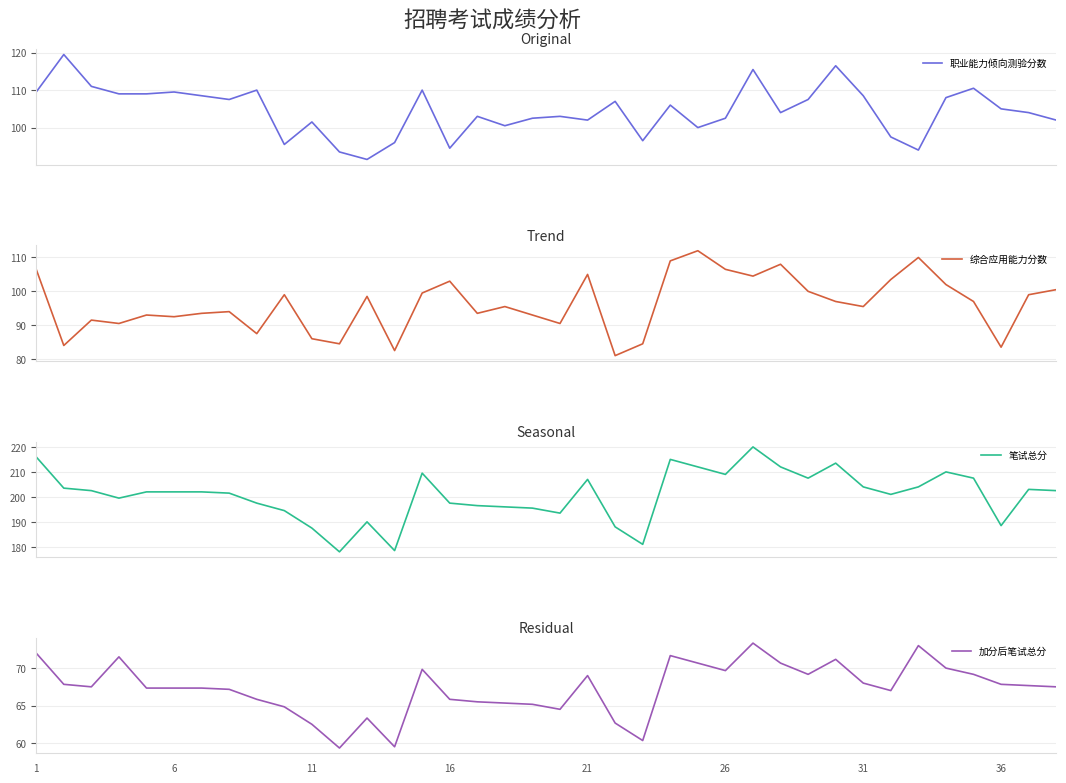

How many values in the 加分后笔试总分 series are below 67?

13